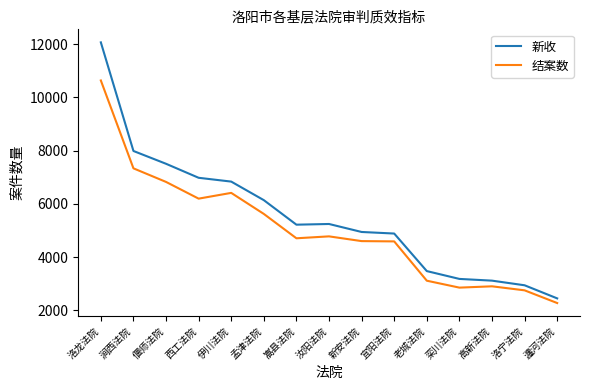

What is the minimum value shown in the chart?

2279